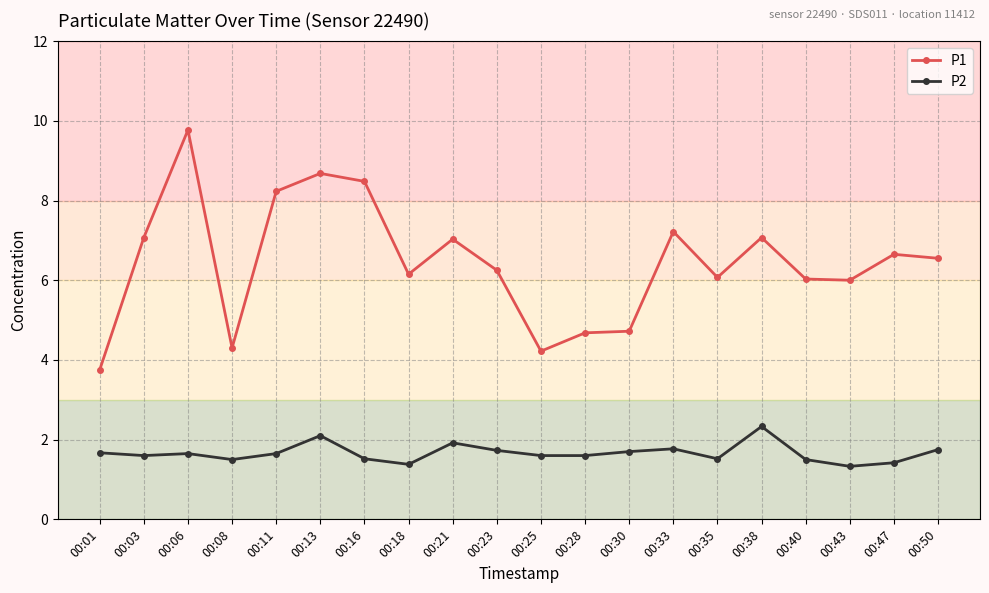

What is the value of the P1 point at the 1st from the left?

3.8